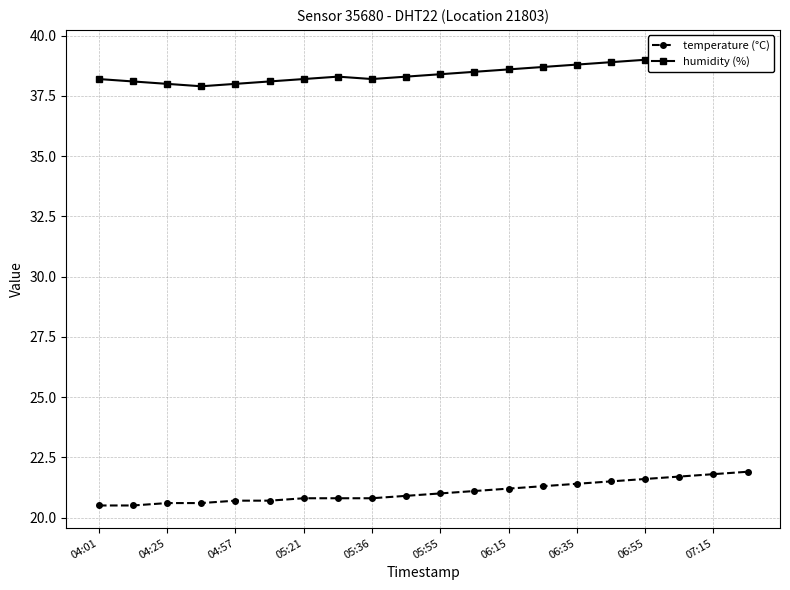

How many data points in temperature (°C) are less than 21?

10